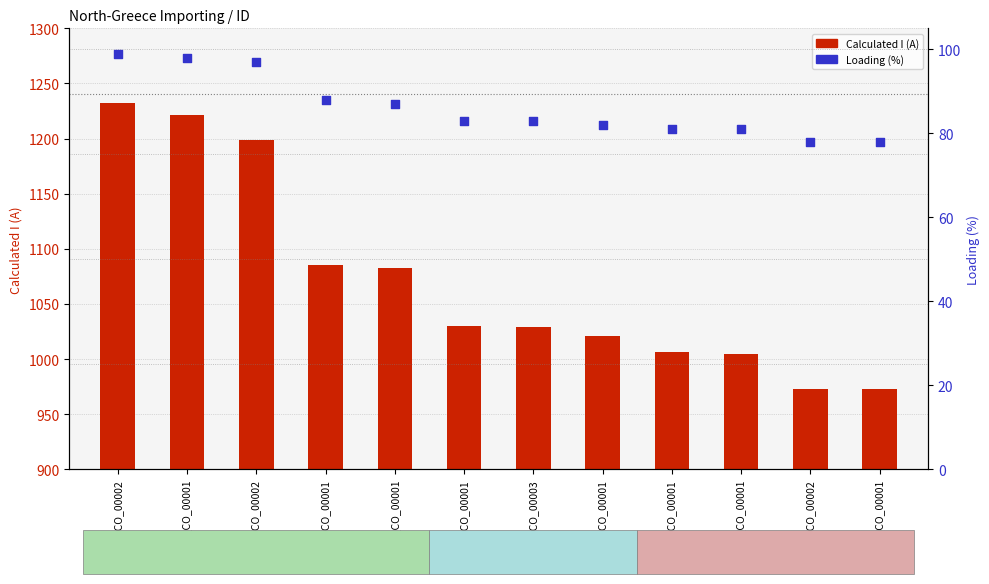

Which series contains the lowest Y value?

Calculated I (A)